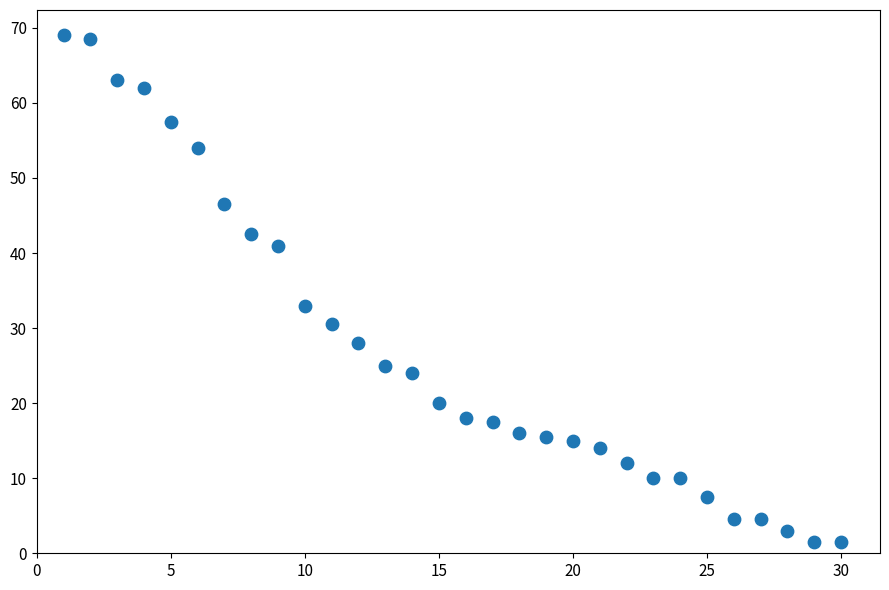

What Y value in the scatter plot is closest to 35?

33.0